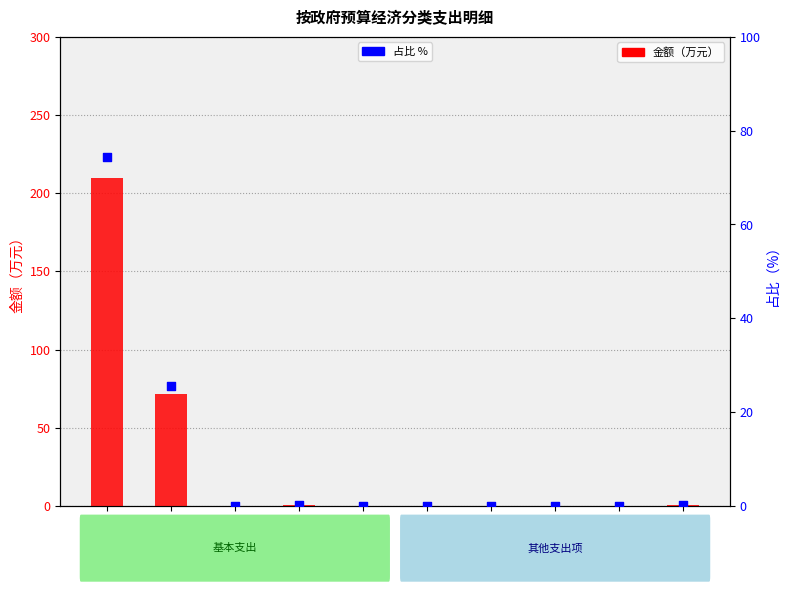

Which series has the largest total across all categories?

金额（万元）